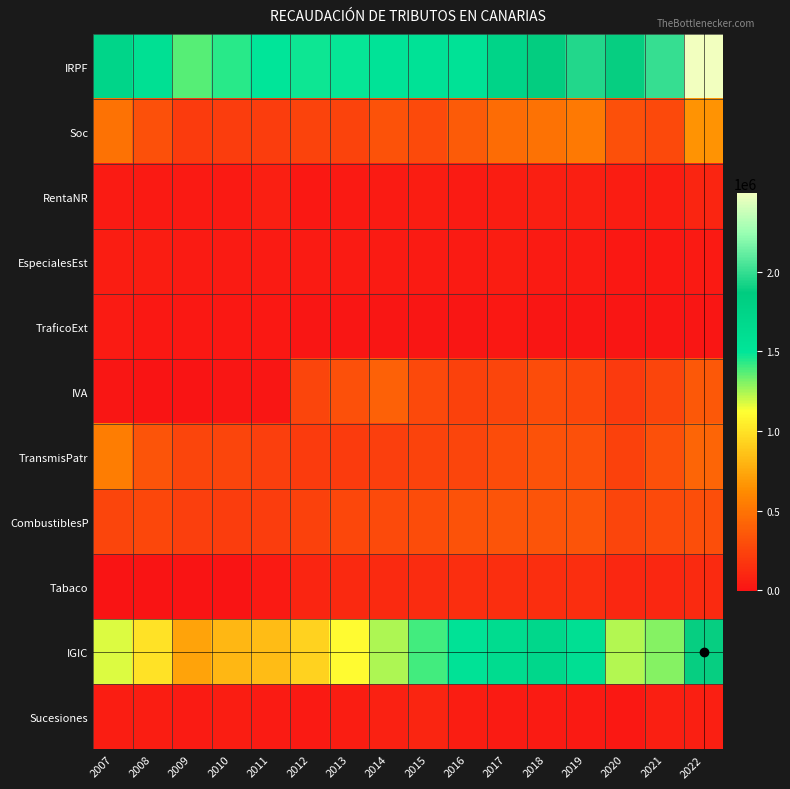

List the series in order of their peak value, lowest first.

TraficoExt, EspecialesEst, RentaNR, Sucesiones, Tabaco, CombustiblesP, IVA, TransmisPatr, Soc, IGIC, IRPF